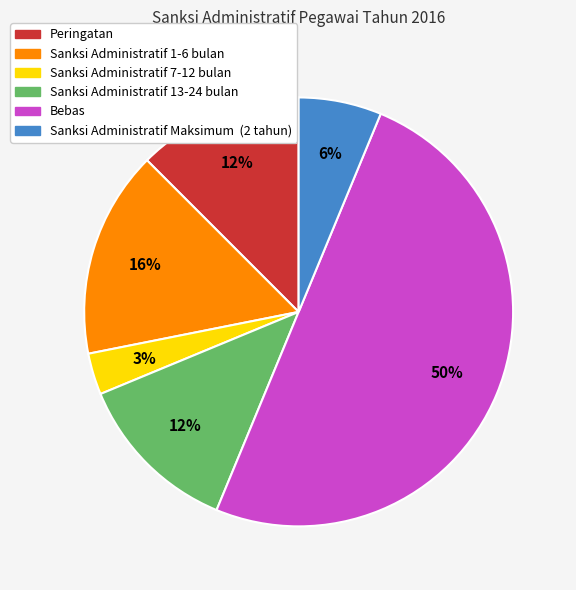

True or false: Sanksi Administratif 13-24 bulan accounts for 12% of the total.

True